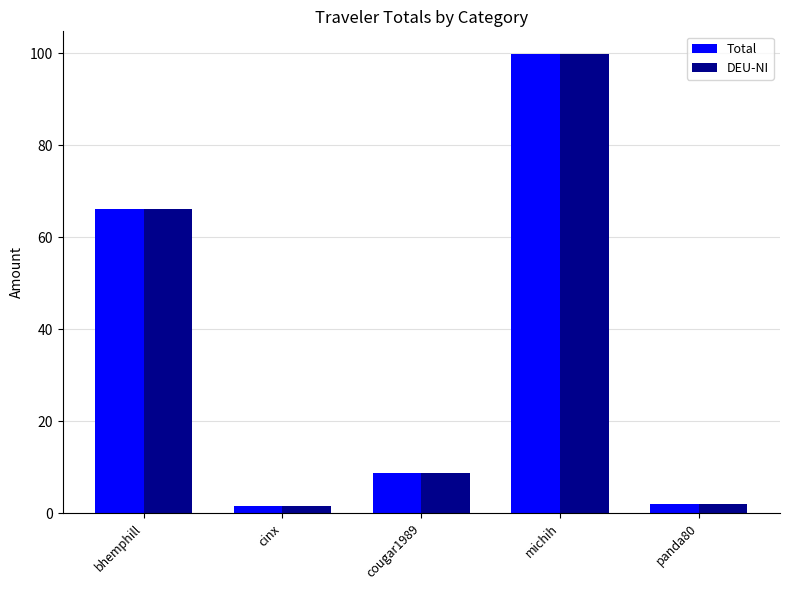

The value of Total at bhemphill is 66.1. True or false?

True